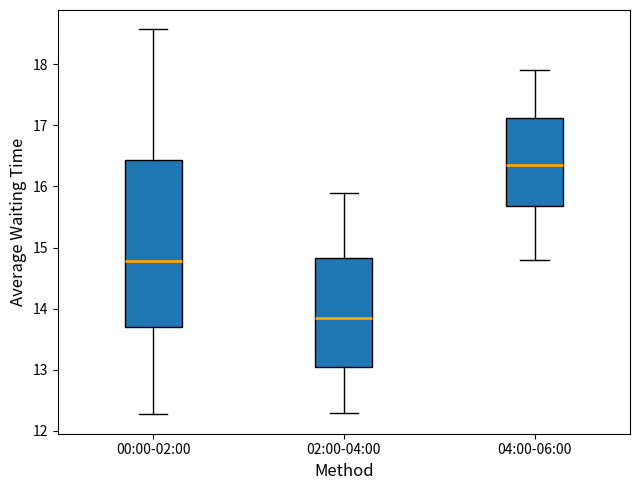

Reading left to right, transcribe this box plot: for each box, give where its median line is, the range the box spans, and where its two whiskers end, as read against the y-axis. The values are not printed on the chart, so give them approximately, as read against the axis.

00:00-02:00: median 14.8, box 13.7 to 16.4, whiskers 12.3 to 18.6
02:00-04:00: median 13.9, box 13.1 to 14.8, whiskers 12.3 to 15.9
04:00-06:00: median 16.4, box 15.7 to 17.1, whiskers 14.8 to 17.9